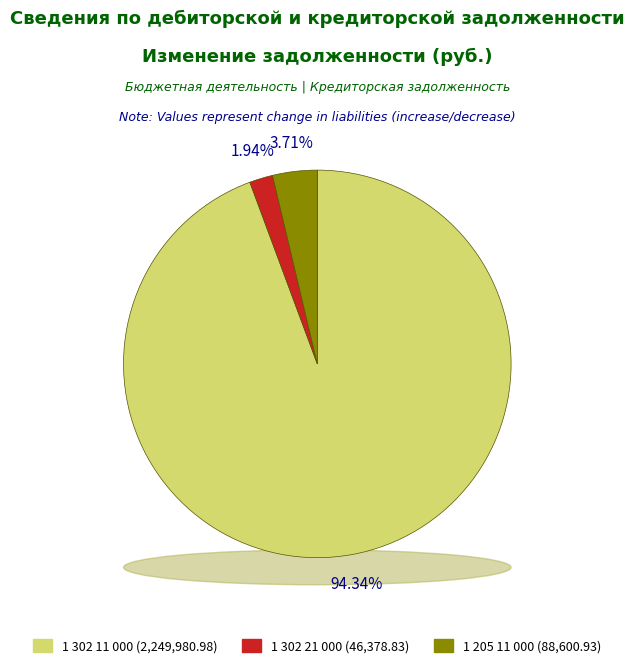

To the nearest percent, what is the average slice percentage?

33%